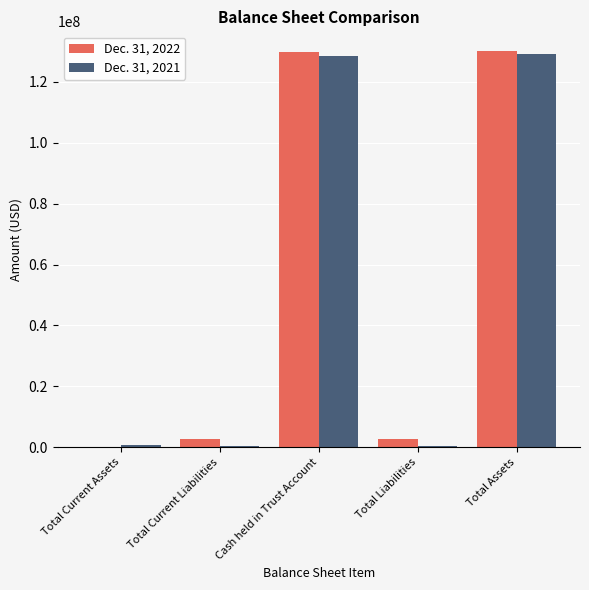

What is the greatest value displayed?

130082389